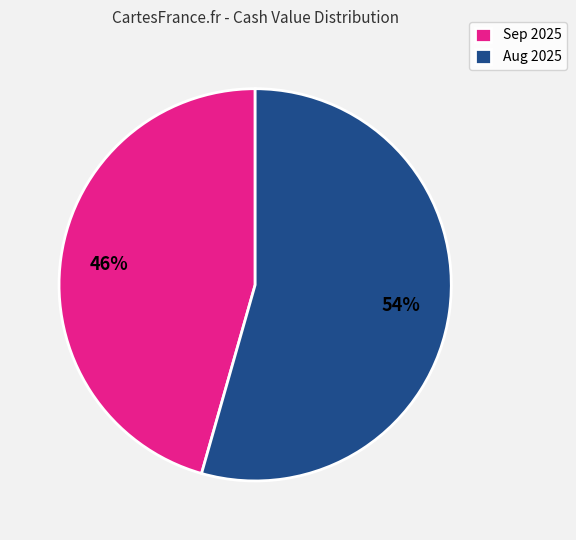

Which category has the smallest portion of the pie?

Sep 2025